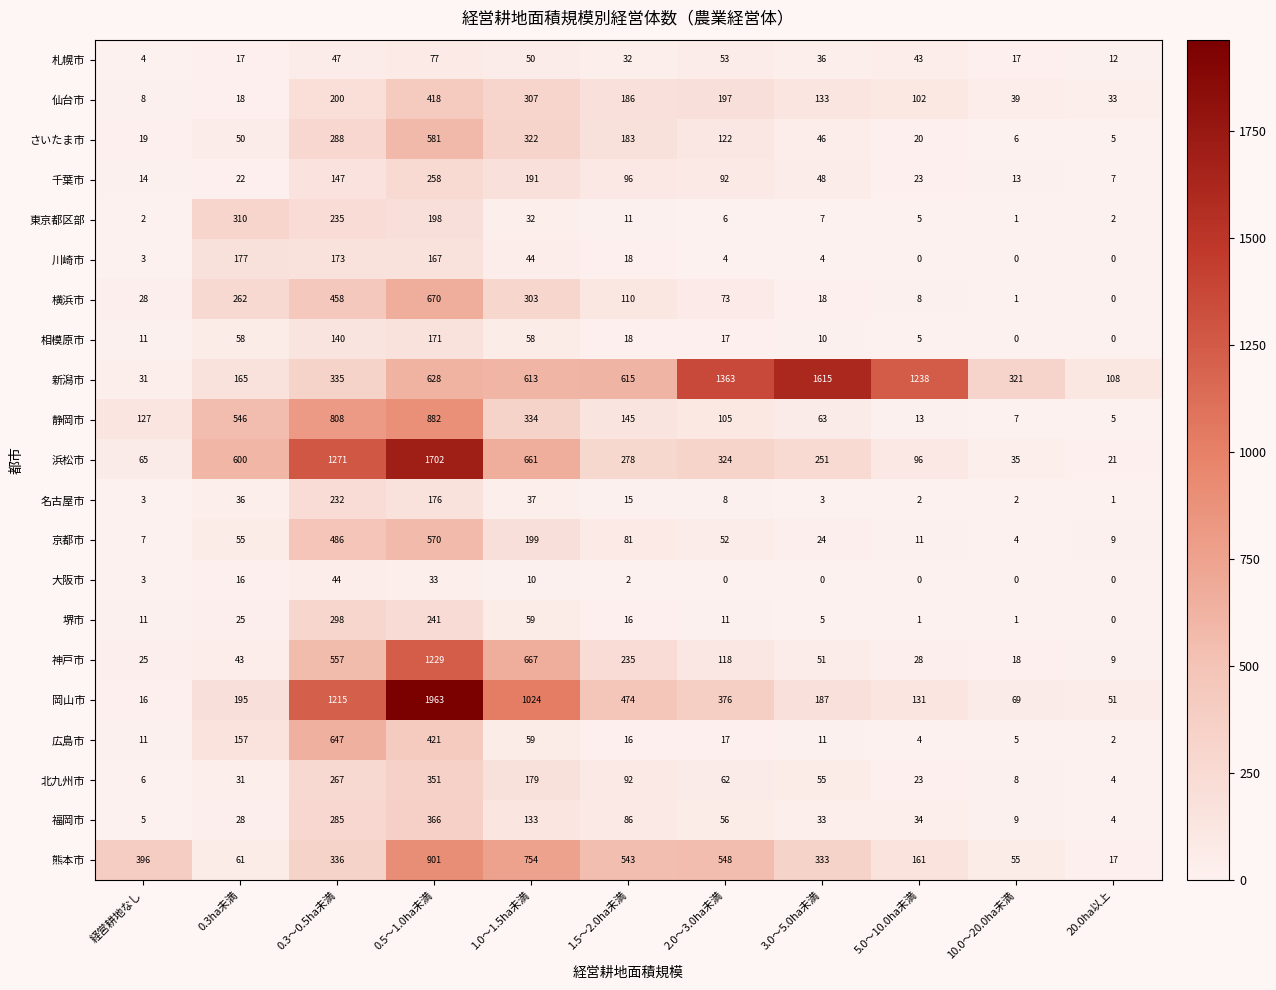

How many distinct data groups are displayed?

21